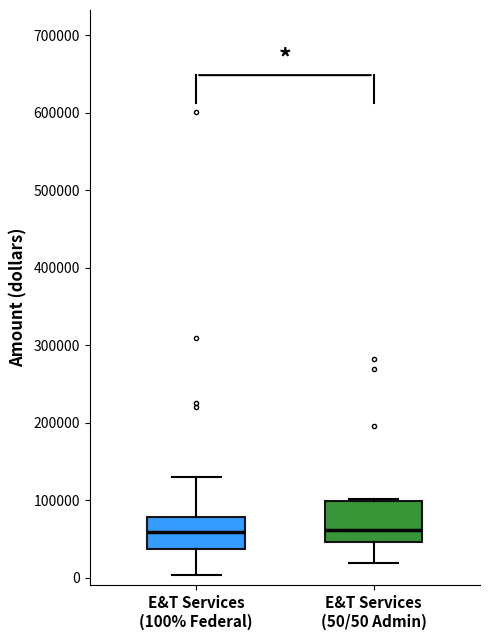

Where does the lower whisker of the box for E&T Services (50/50 Admin) end on the y-axis? The values are not printed on the chart, so give them approximately, as read against the axis.

20000